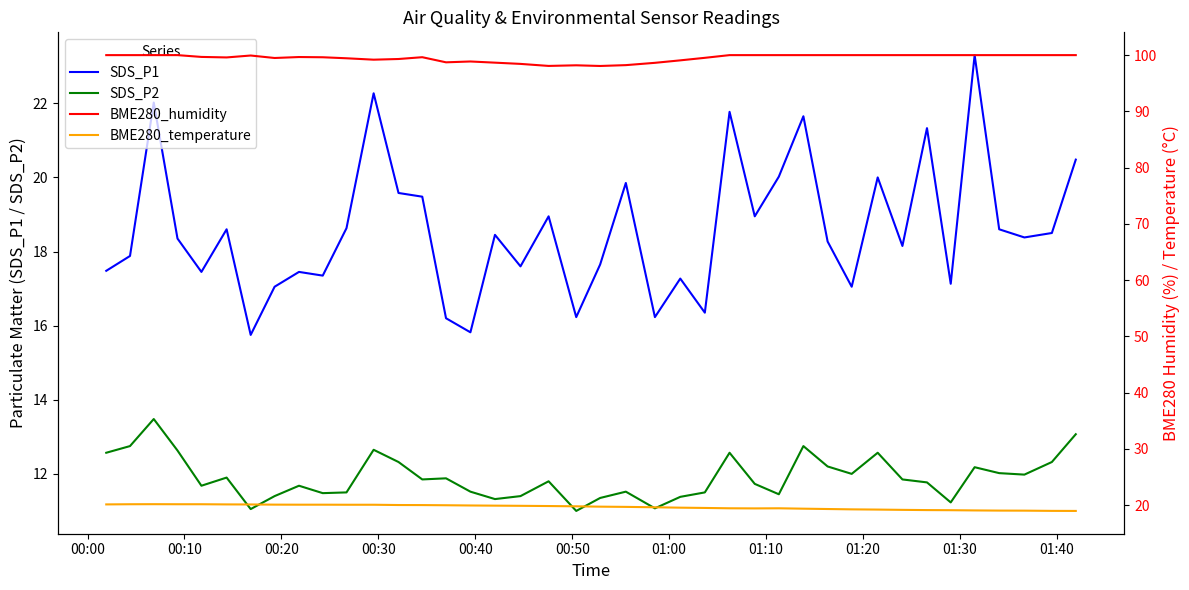

True or false: BME280_humidity and SDS_P1 cross at least once.

False